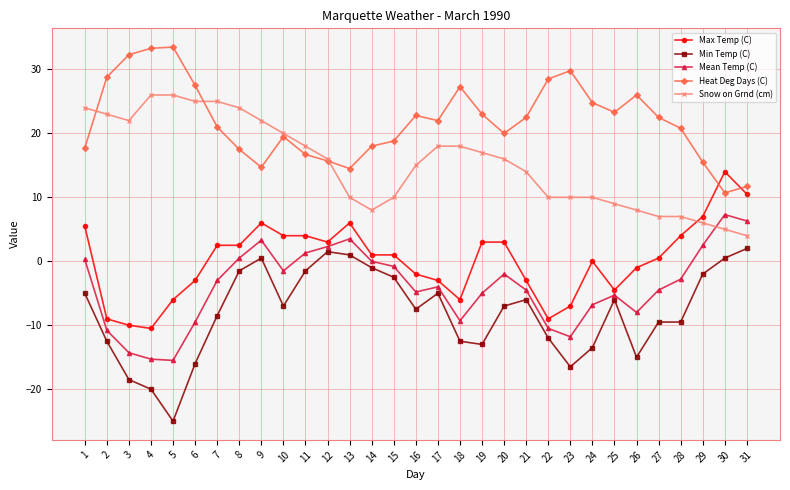

The Mean Temp (C) series shows -5.3 at 25. True or false?

True